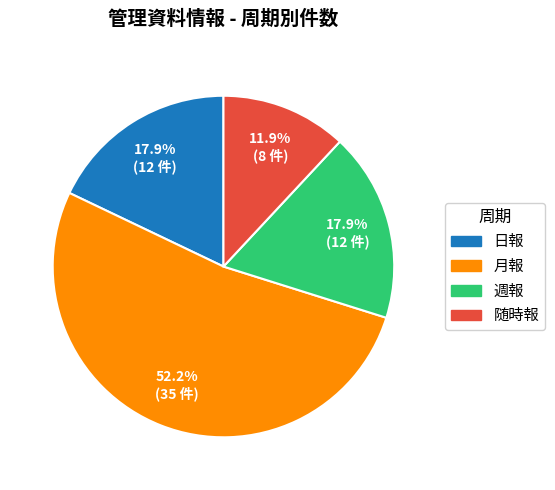

To the nearest percent, what is the difference between the largest and smallest slice percentages?

40%